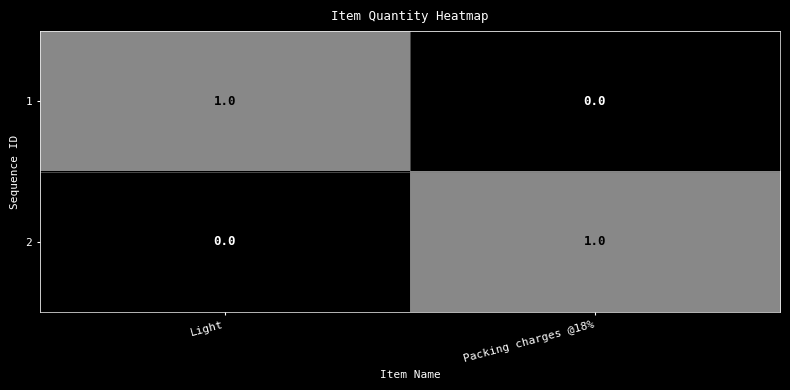

At which label is 2 closest to 0?

Light